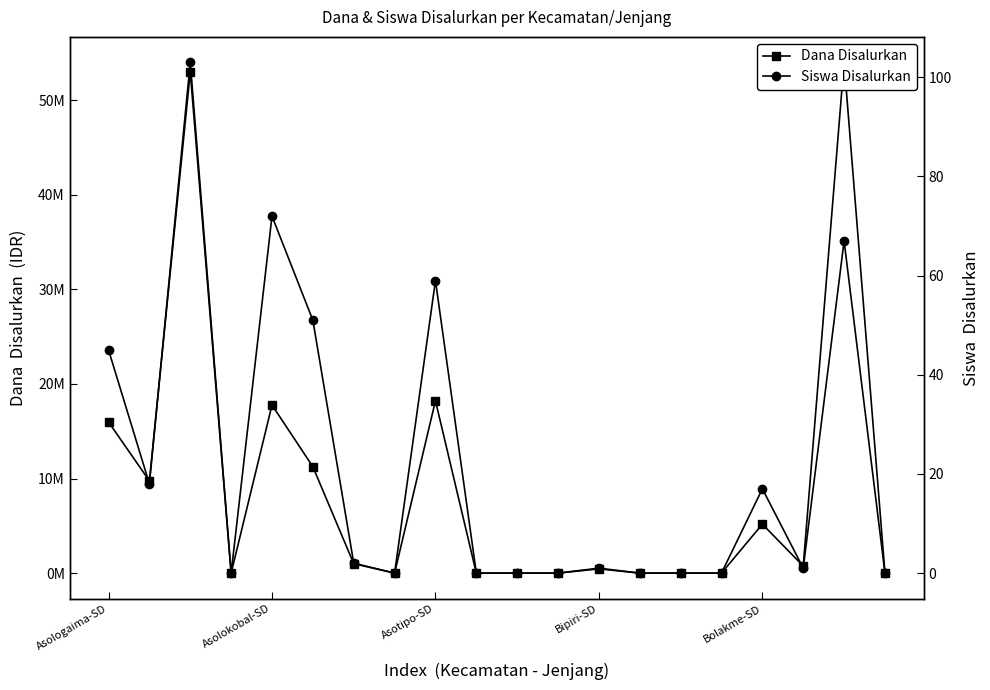

How many lines are shown in the chart?

2